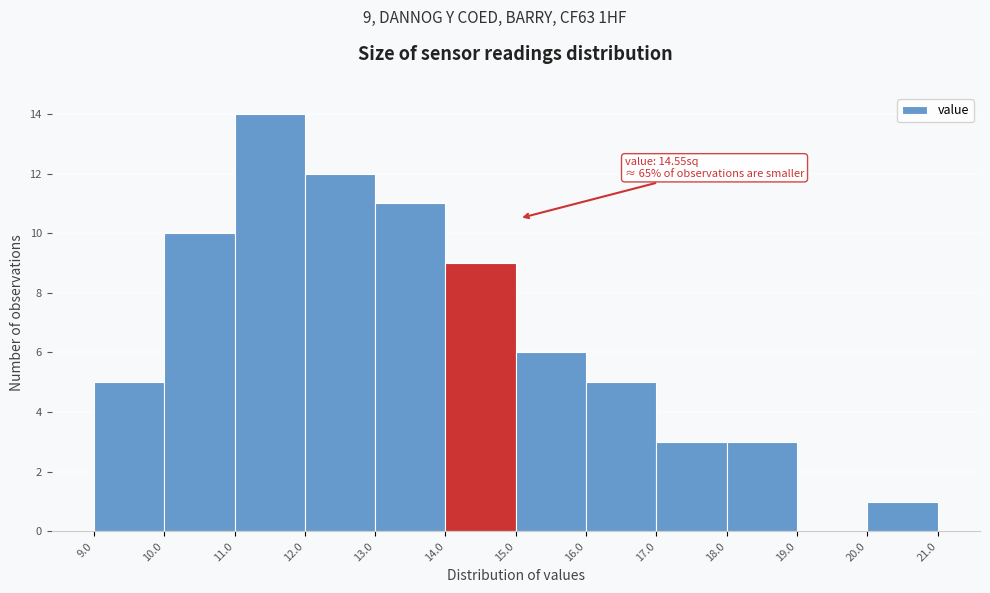

Over which range of the x-axis is the bar tallest?

11.0 to 12.0